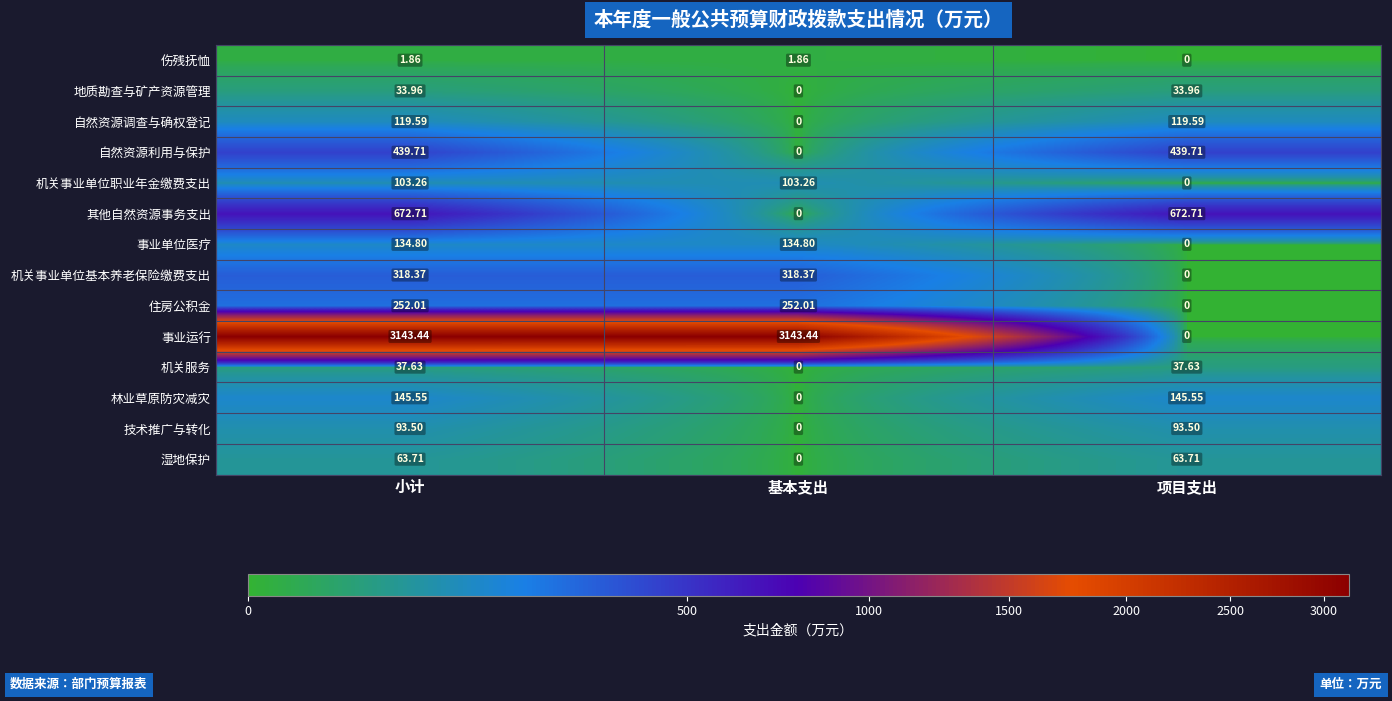

At which category is the sum across all series the highest?

小计